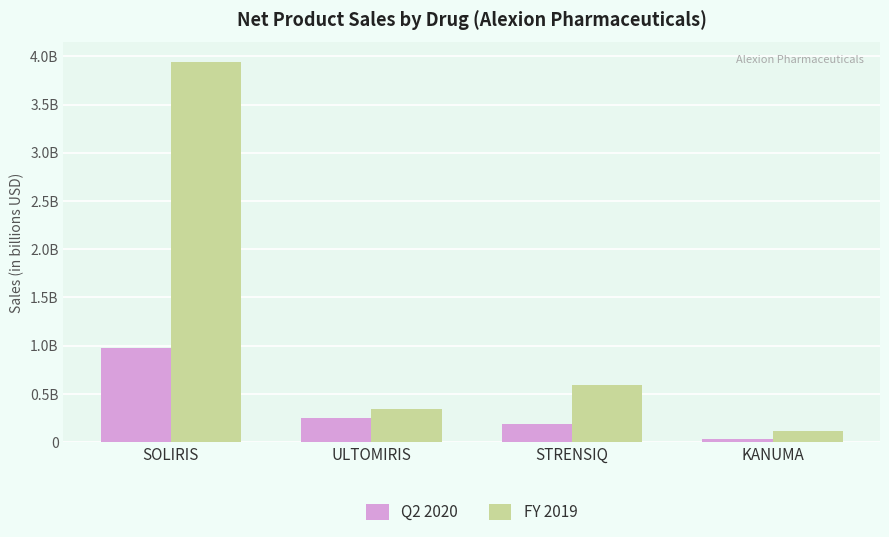

What is the difference between the FY 2019 values at ULTOMIRIS and SOLIRIS?

3.6